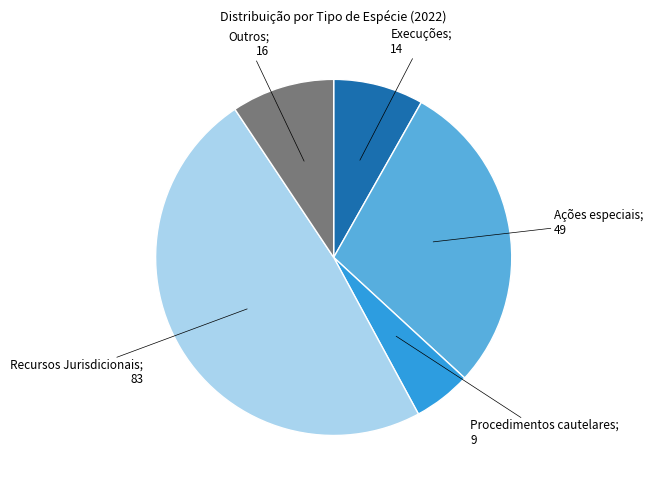

Does any single category account for the majority?

No